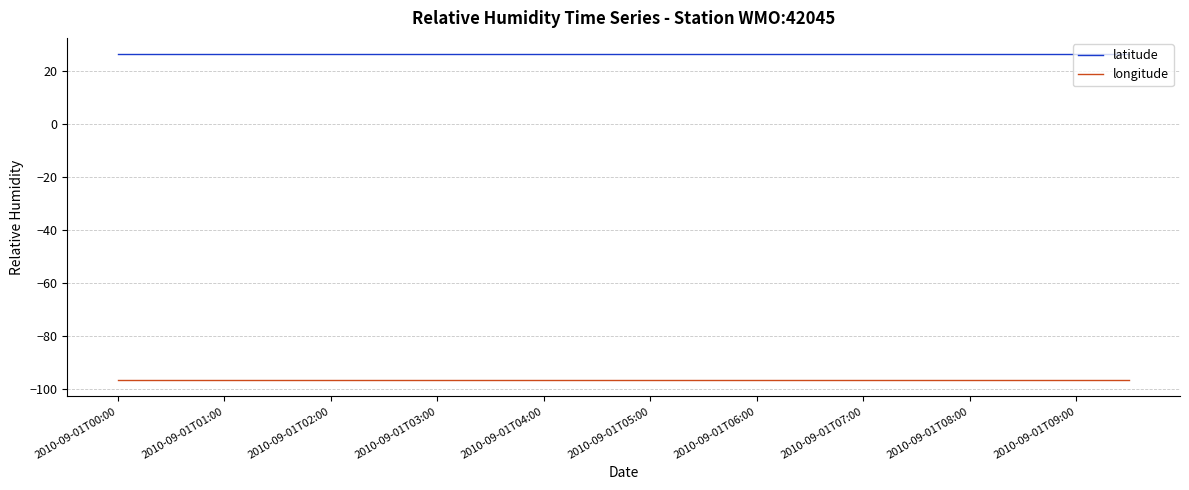

Which series has the largest total across all categories?

latitude